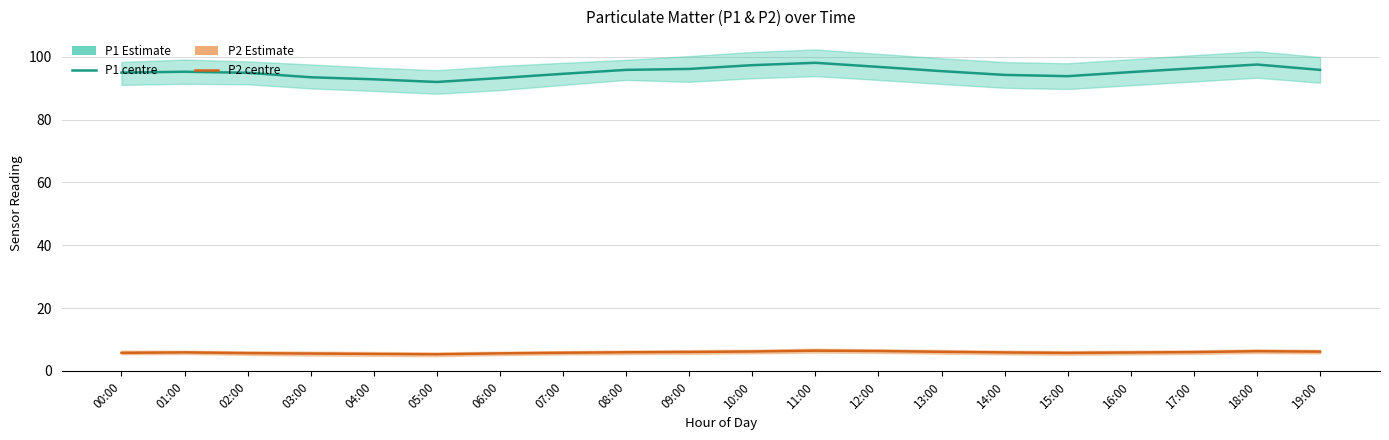

Where is P1 nearest to the value 95?

00:00